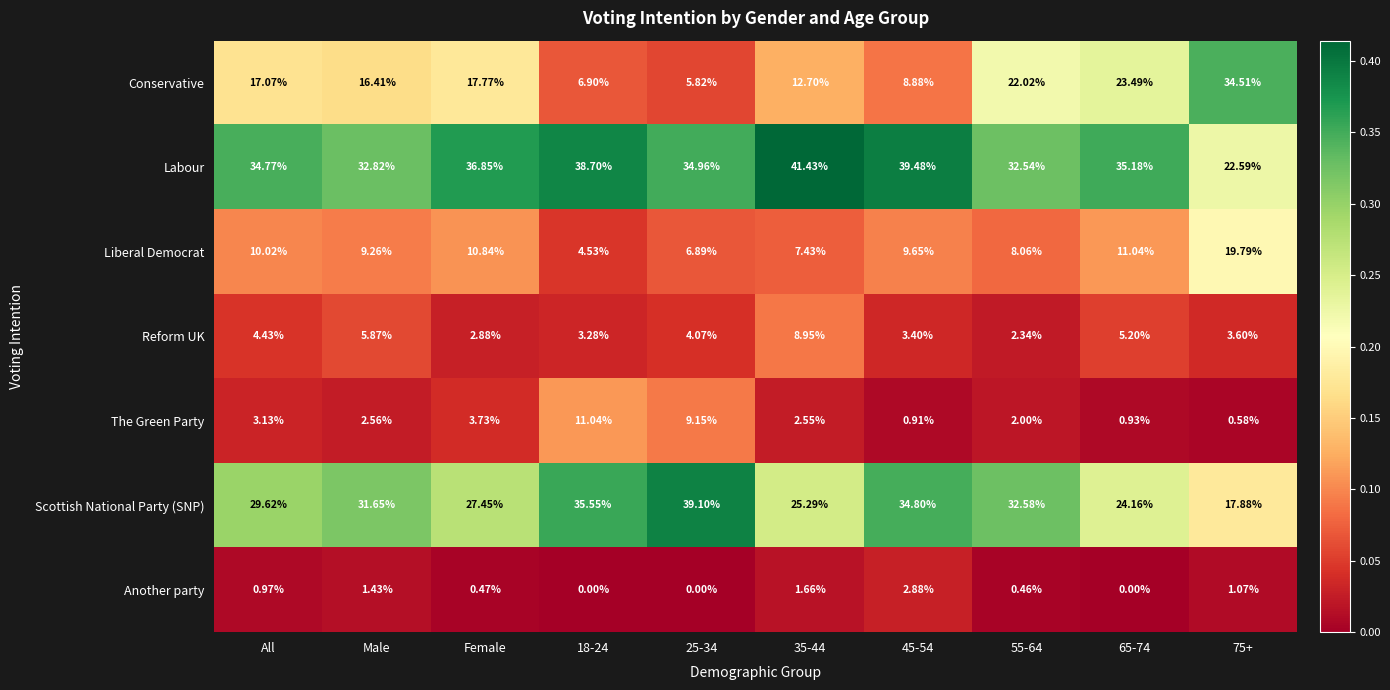

At which label does Liberal Democrat first exceed 9?

All